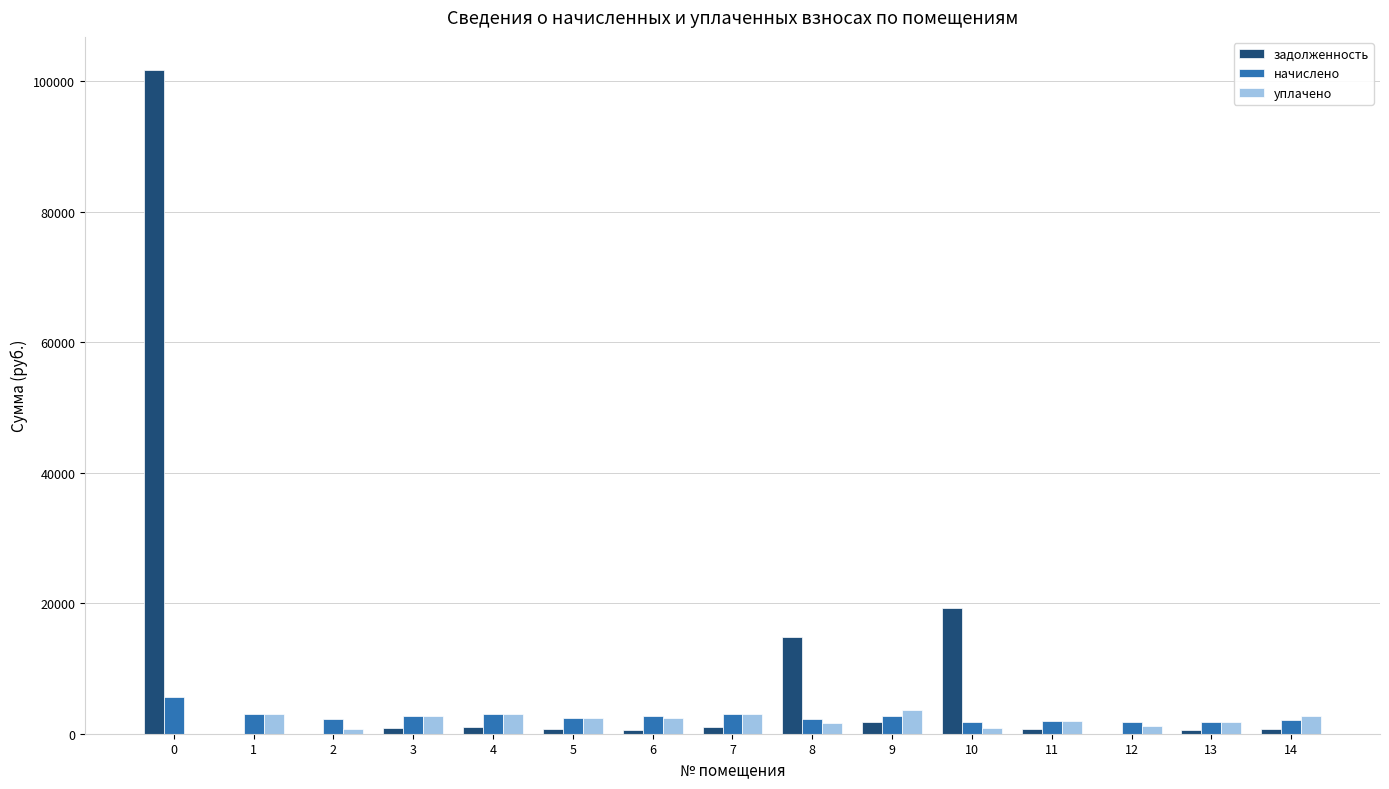

How many categories are shown in the chart?

15